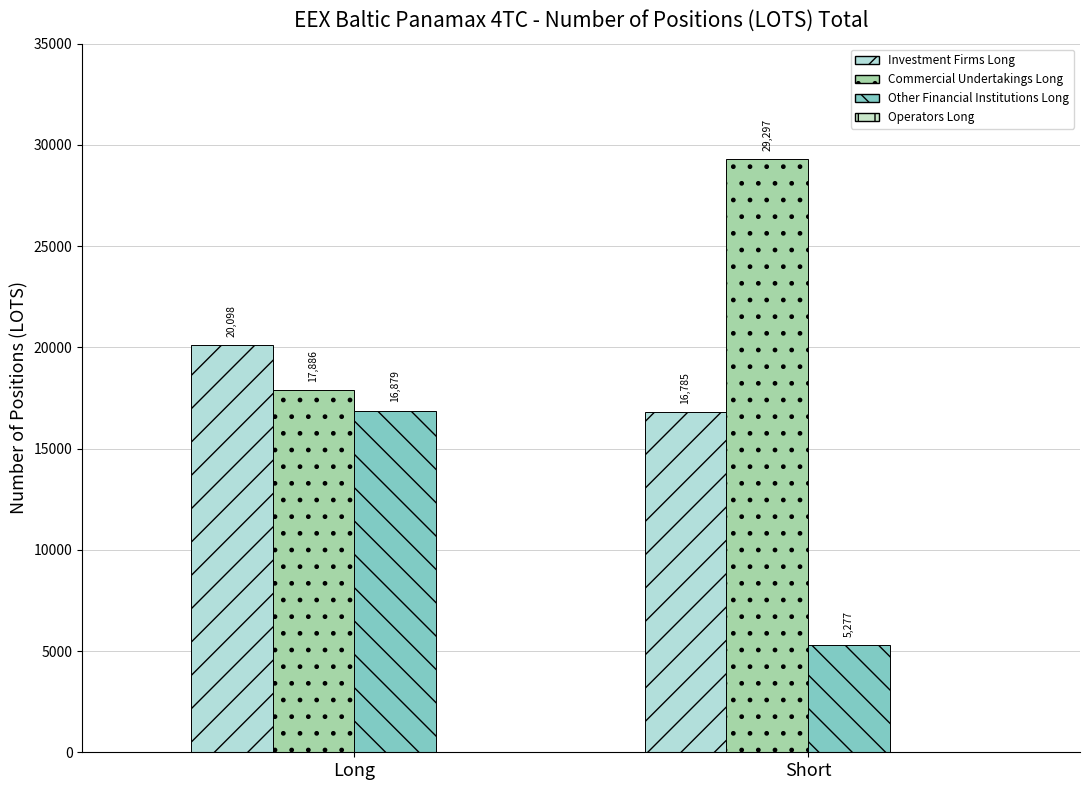

The Investment Firms Long series shows 31923.7 at Long. True or false?

False